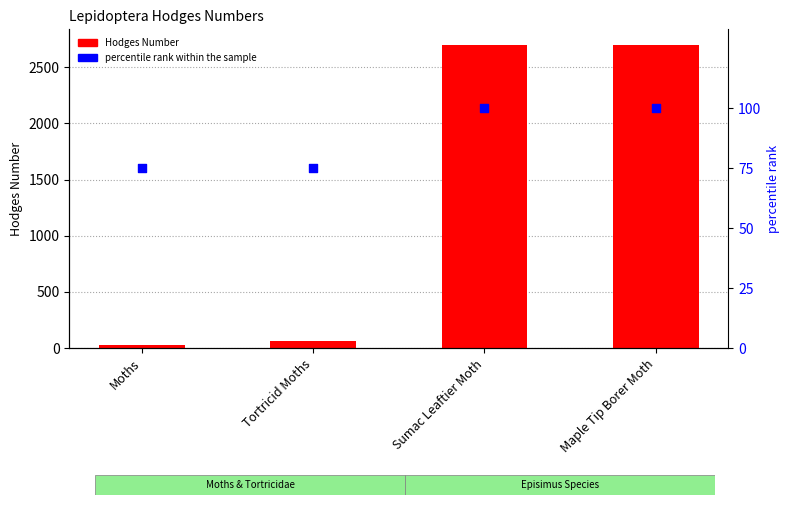

Which series has the widest spread of Y values?

Hodges Number